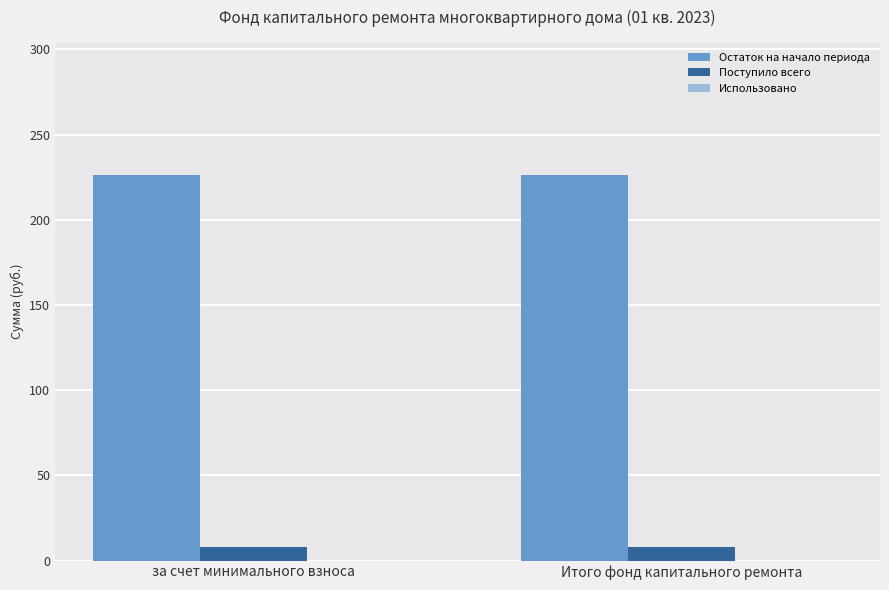

Read the Остаток на начало периода value at за счет минимального взноса.

226.2